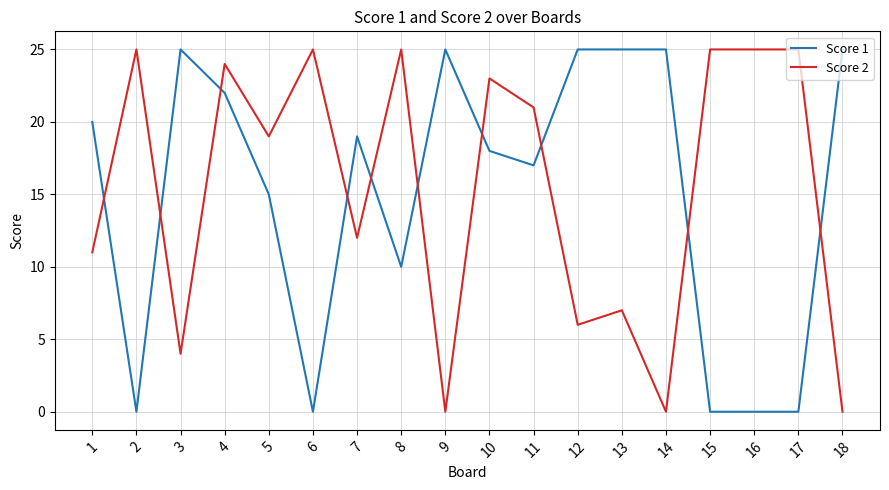

Count the Score 1 values in the range 0 to 25.

18